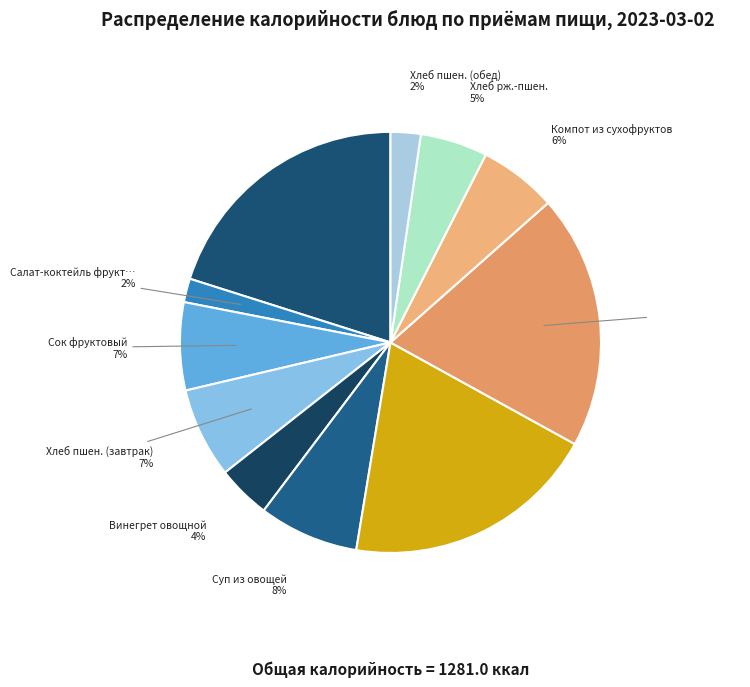

How many segments does this pie chart have?

11